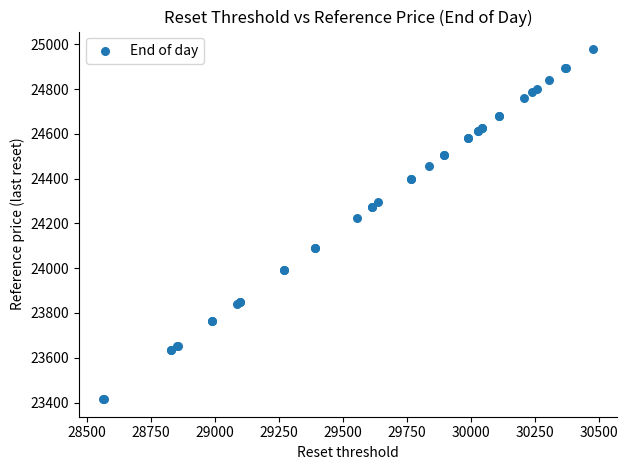

What Y value in the scatter plot is closest to 24196?

24223.7